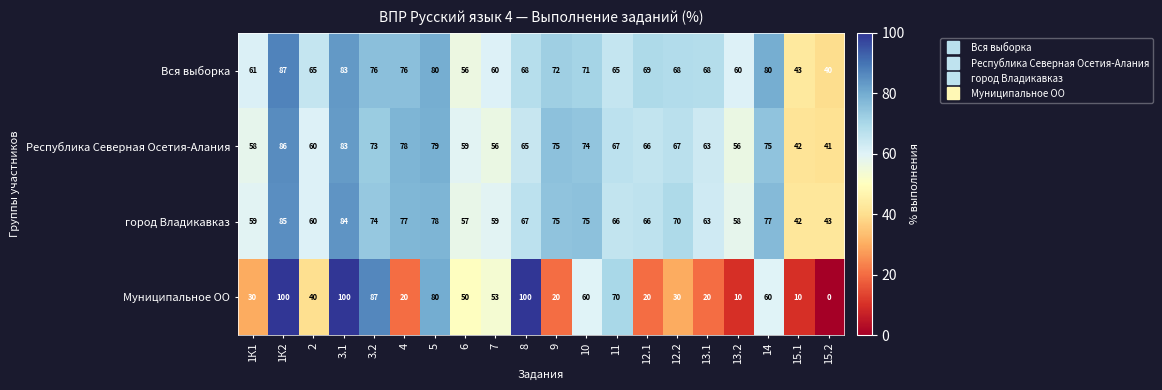

What is the maximum value for Республика Северная Осетия-Алания?

86